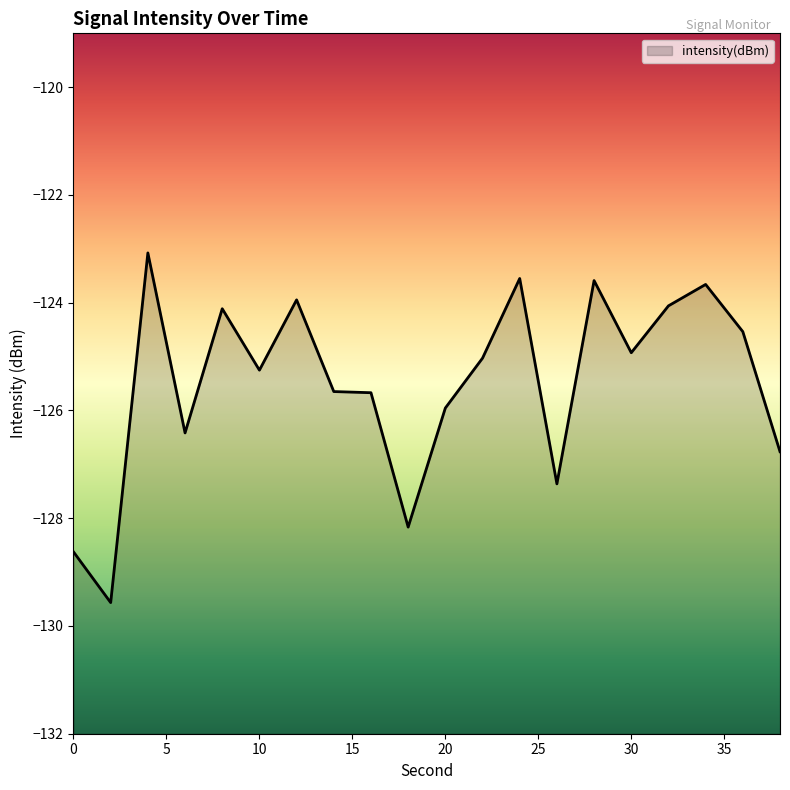

True or false: the data shows -203.5 at 8.

False